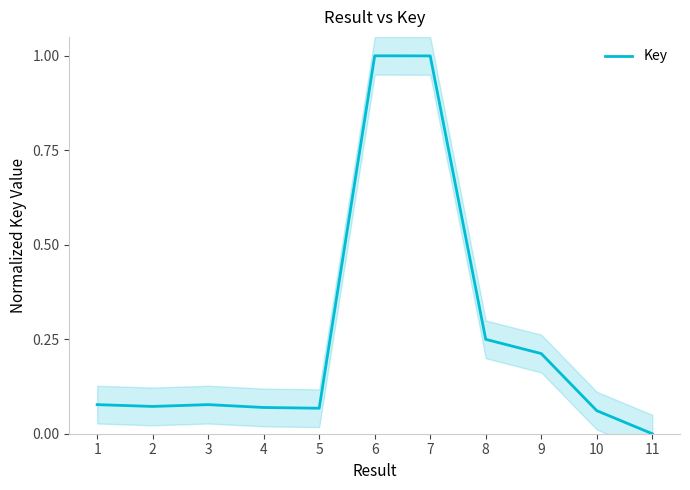

At which category does the data reach its first local peak?

3